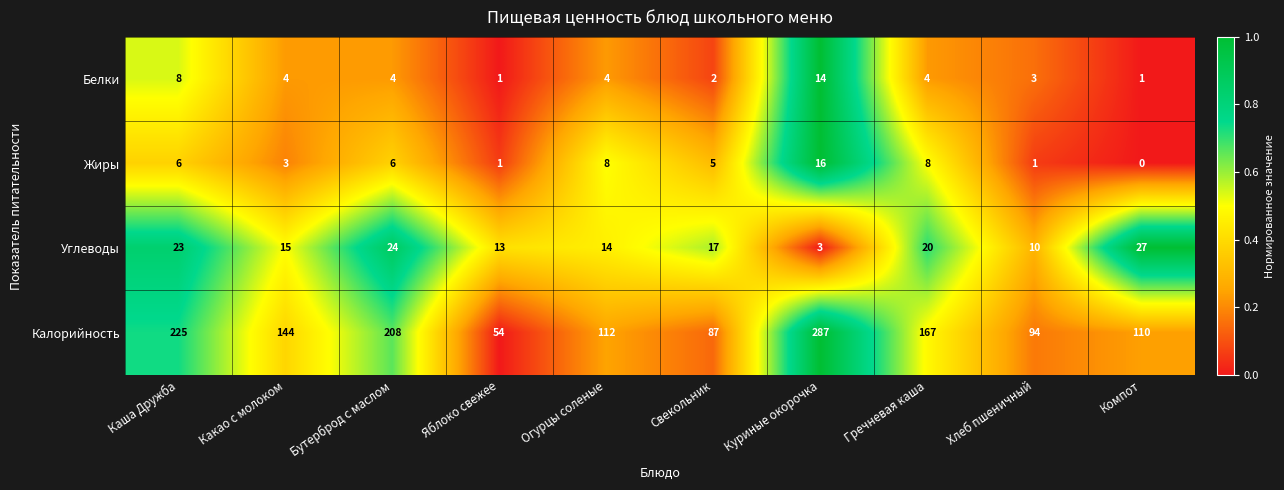

What is the spread (max minus min) of values at Каша Дружба?

219